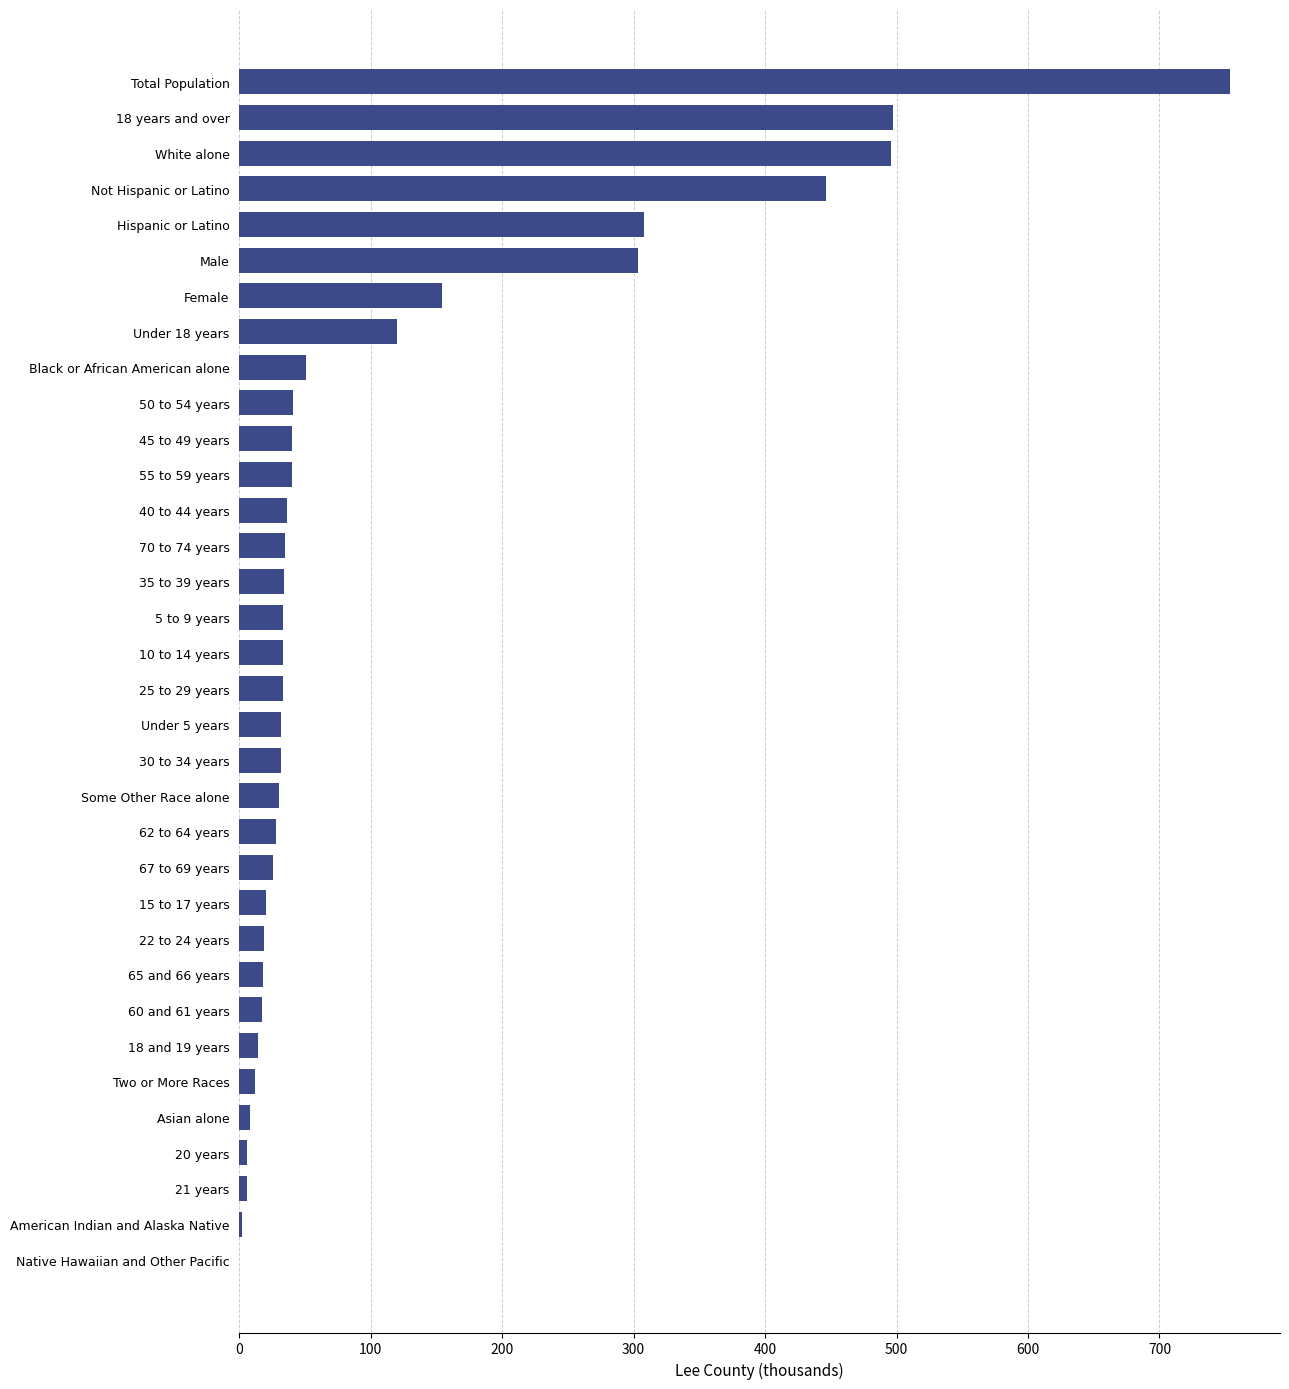

What is the change in value from Black or African American alone to 15 to 17 years?

-31